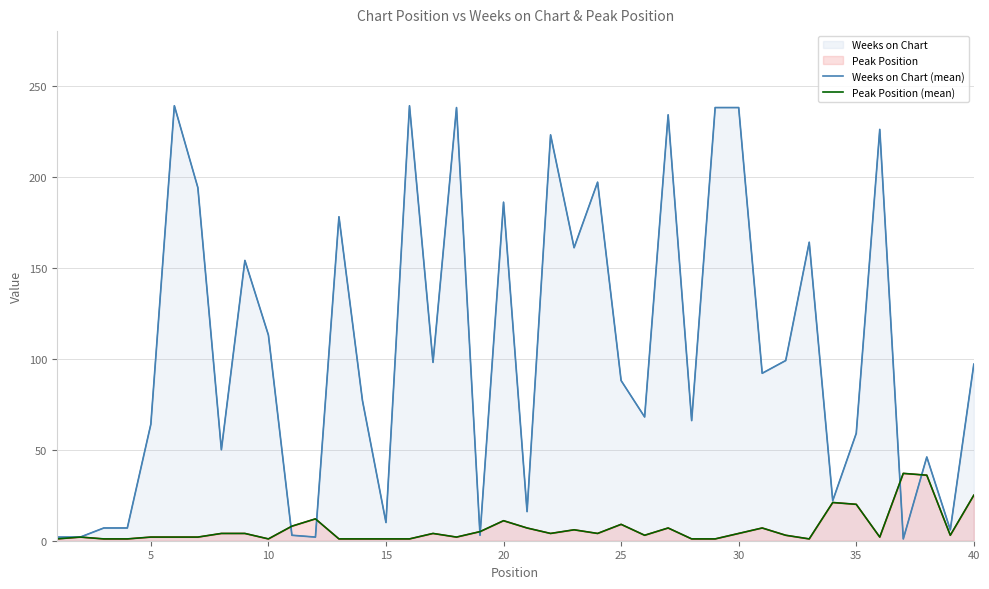

What is the minimum value for Peak Position (mean)?

1